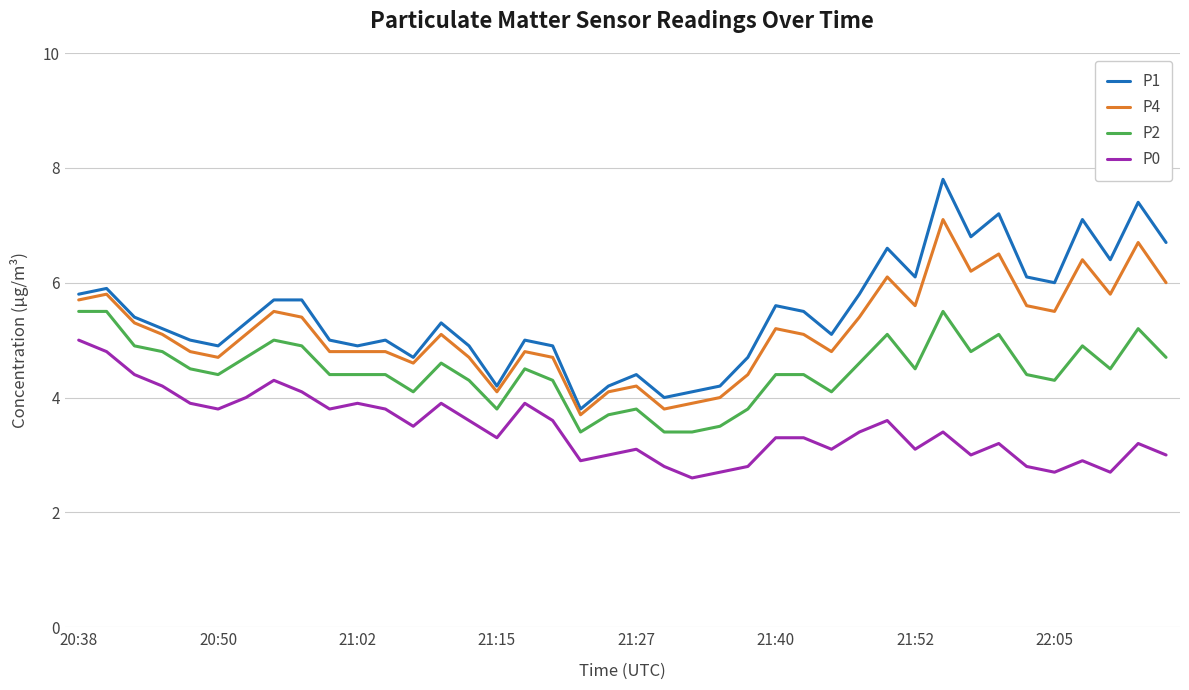

True or false: P1 and P2 cross at least once.

False